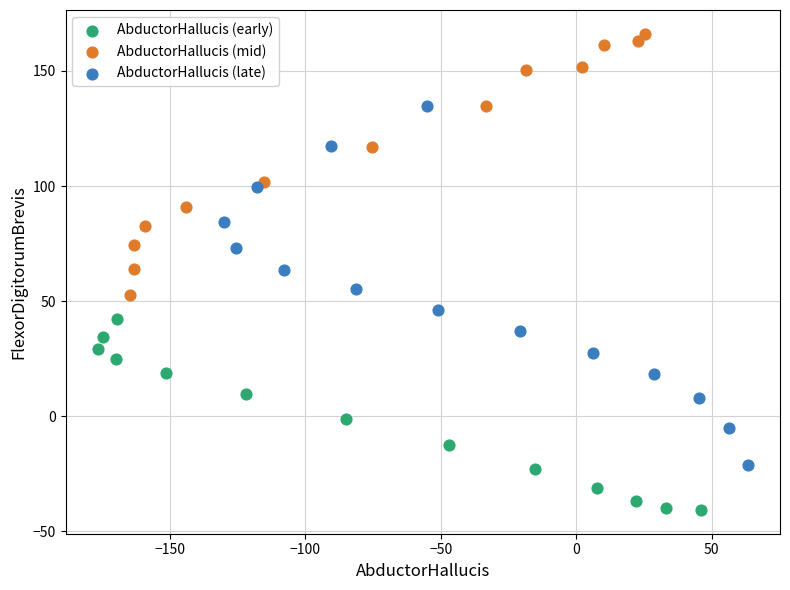

Which series contains the lowest Y value?

AbductorHallucis (early)